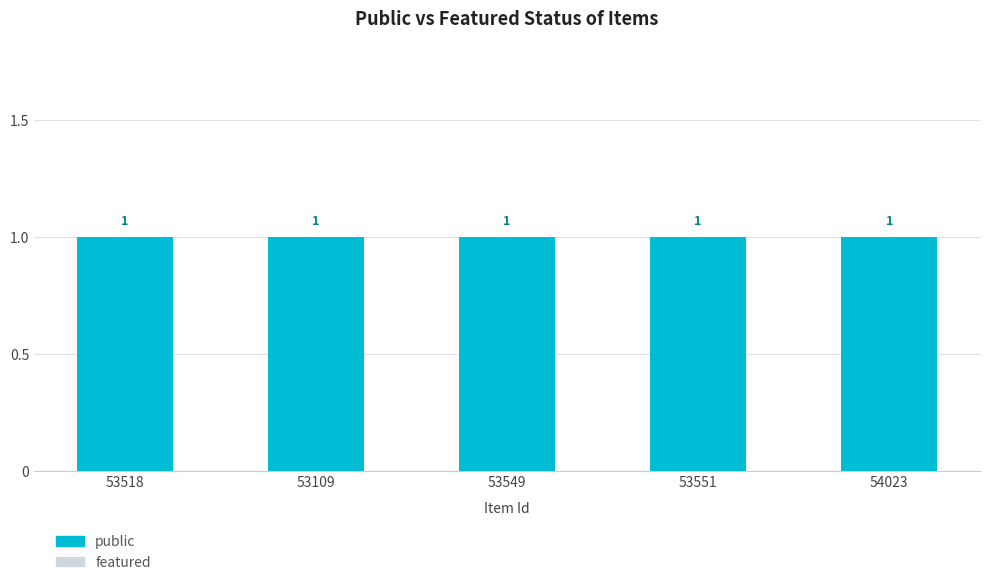

What is the label of the 1st bar from the left?

53518